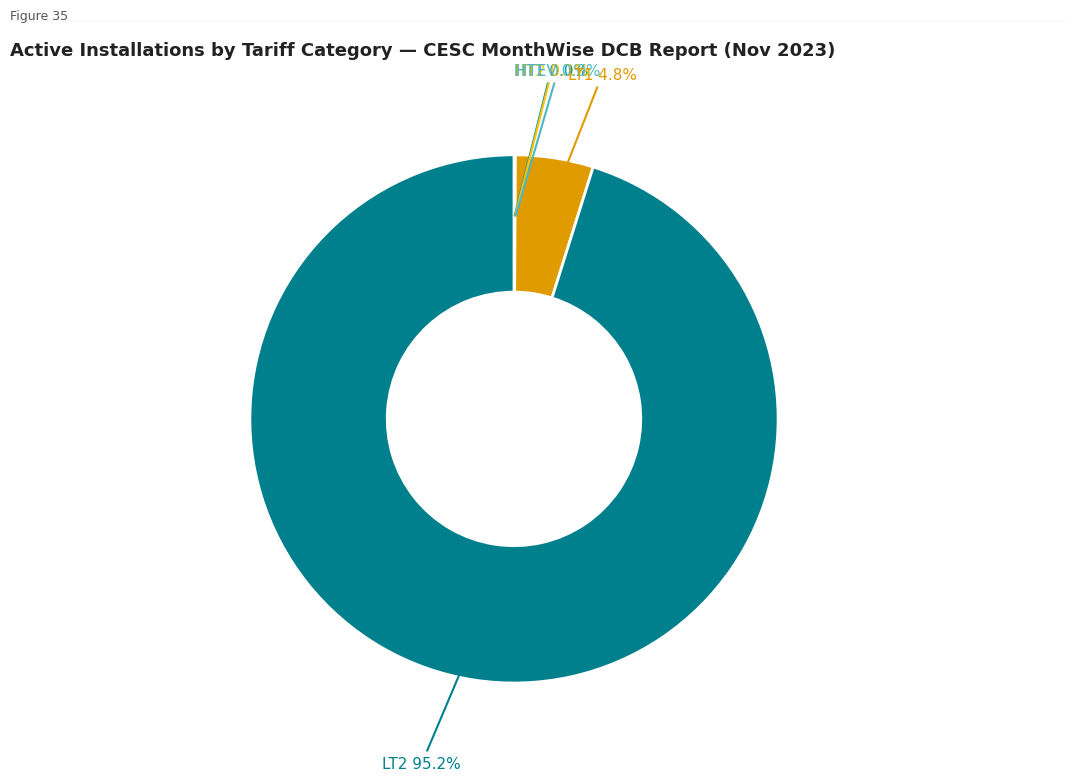

Is there a majority slice in this chart?

Yes